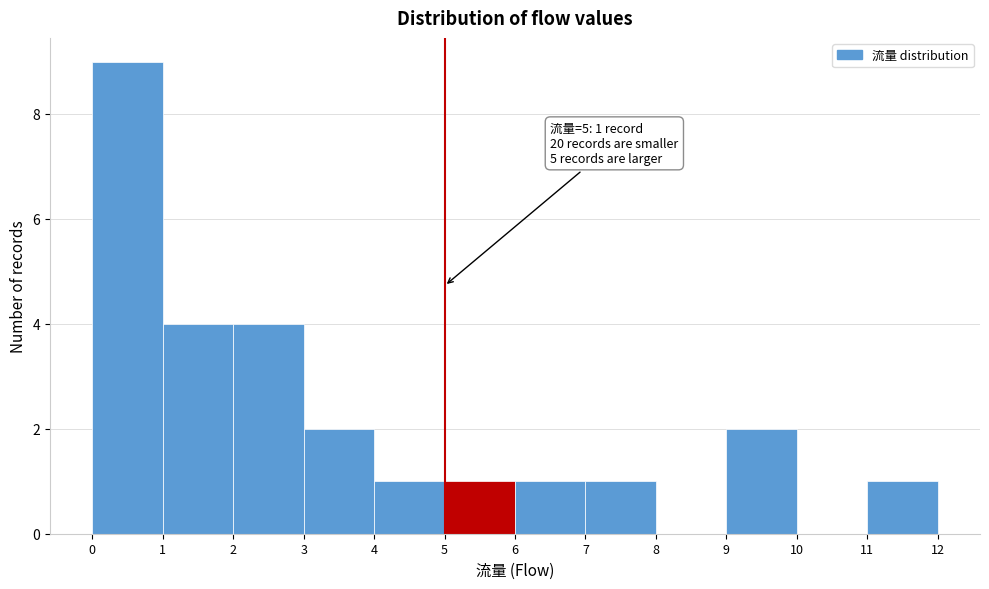

Which range on the x-axis has the tallest bar?

0 to 1